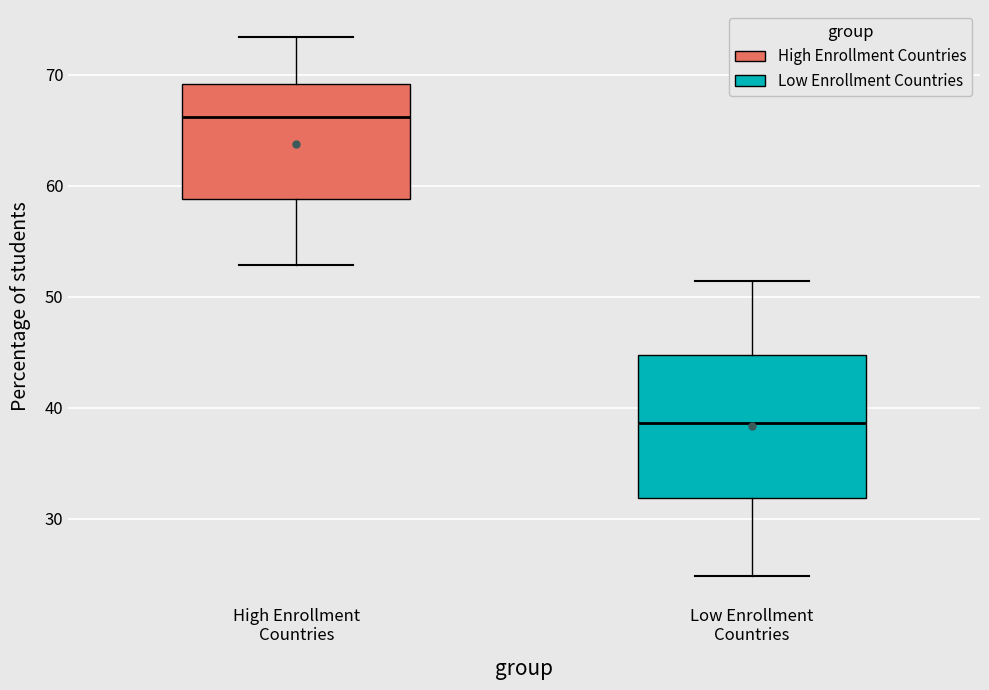

Which box has the lowest median line?

Low Enrollment Countries